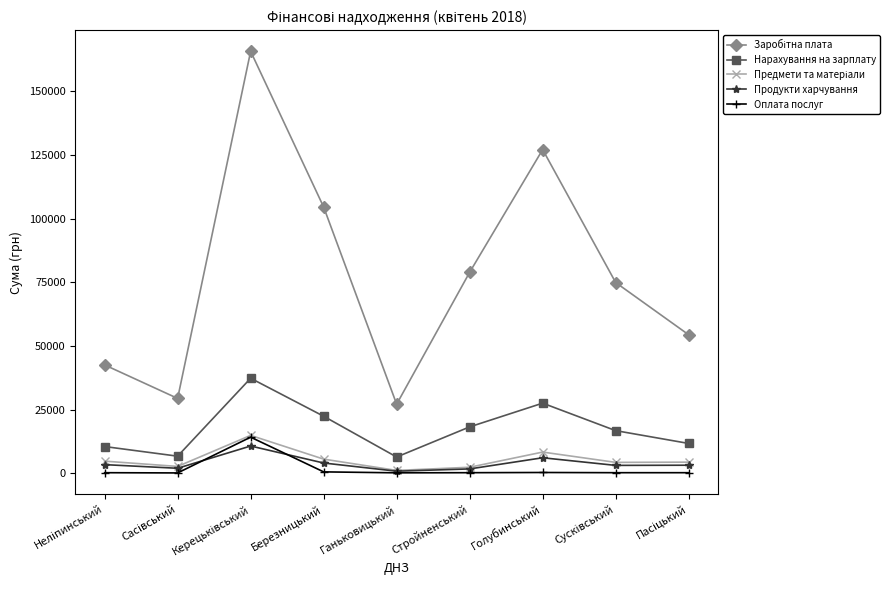

True or false: Продукти харчування and Нарахування на зарплату cross at least once.

False